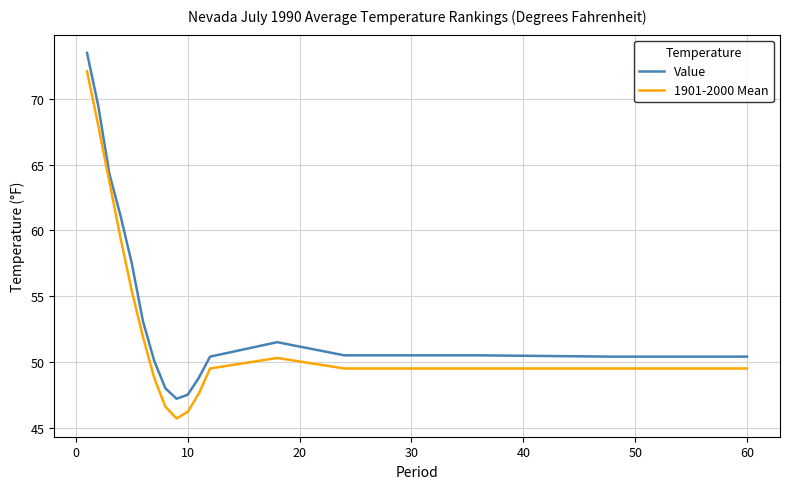

List the series in order of their overall mean, highest first.

Value, 1901-2000 Mean